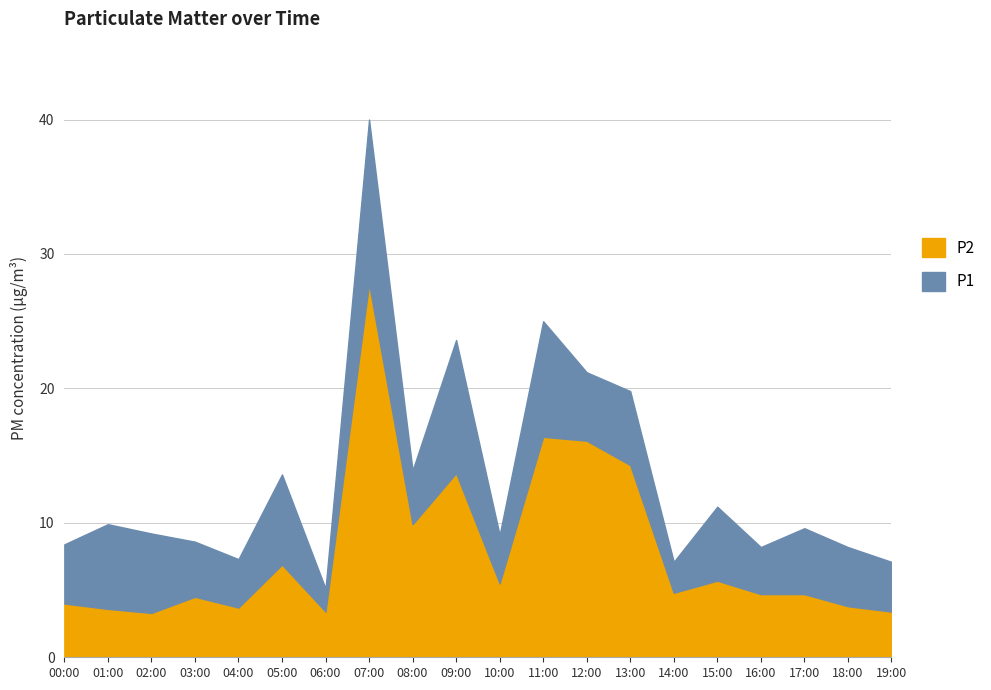

How many interior local peaks does the P2 series have?

6